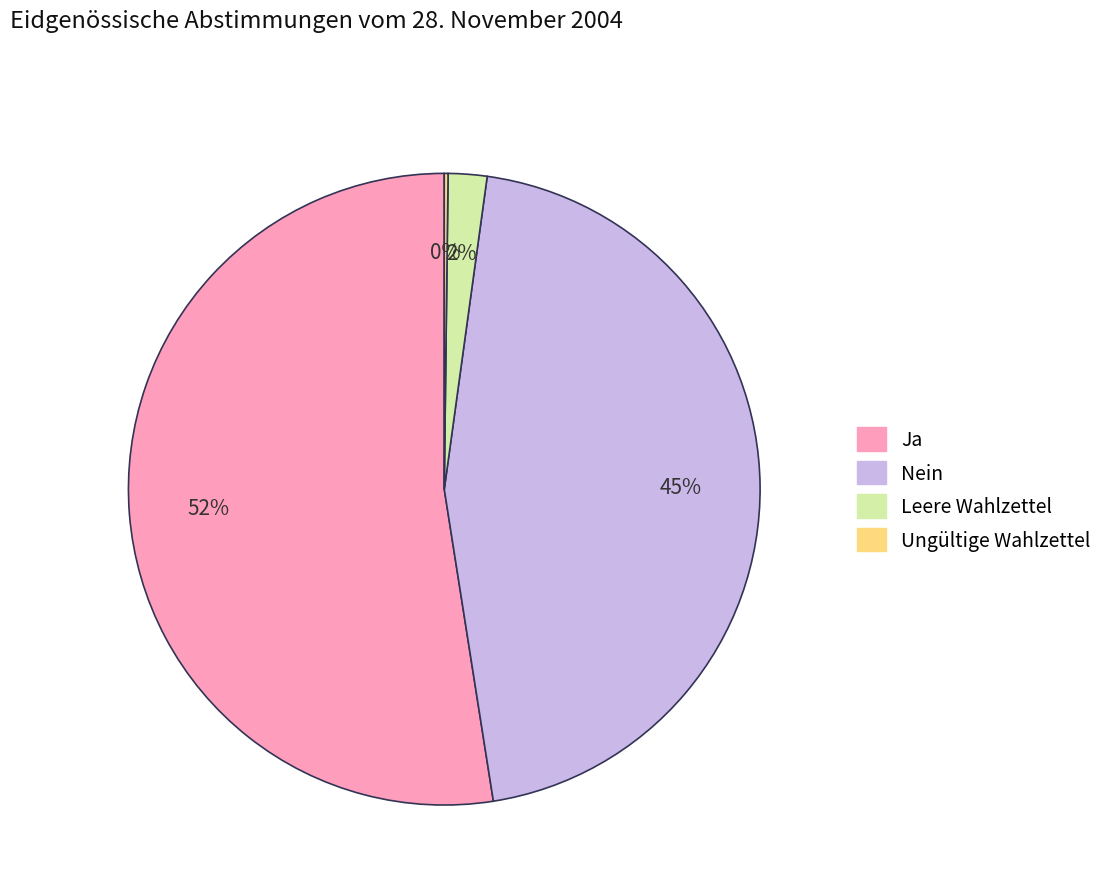

To the nearest percent, what is the difference between the Ja and Leere Wahlzettel slice percentages?

51%